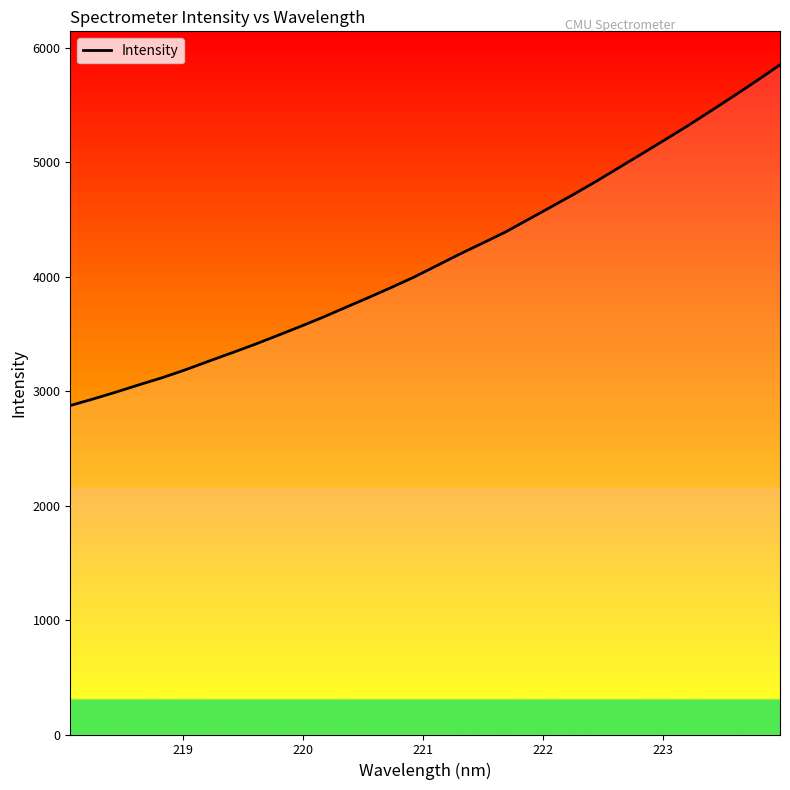

What is the difference between the maximum and minimum values?

2976.9